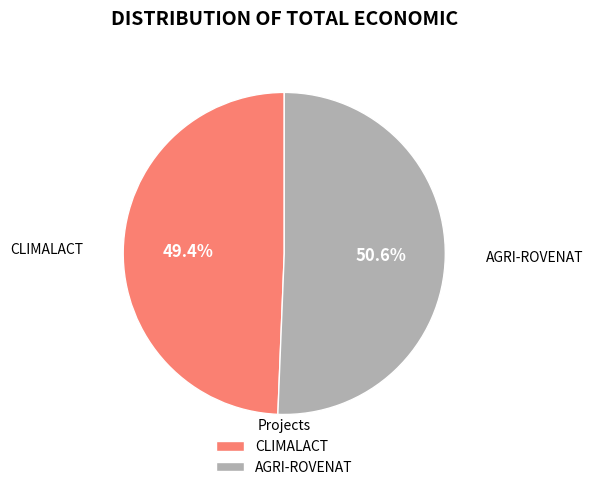

Which slice is the largest?

AGRI-ROVENAT